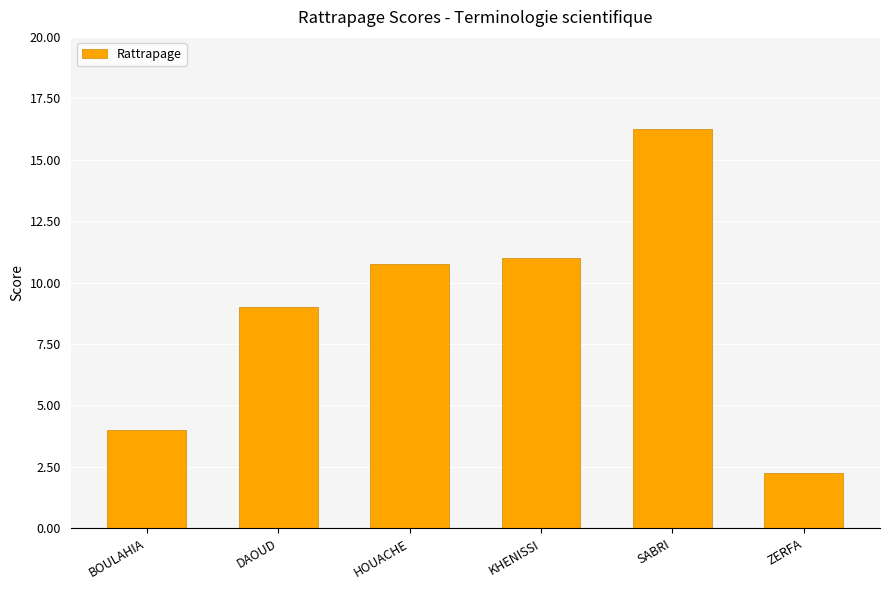

What is the average value?

8.9